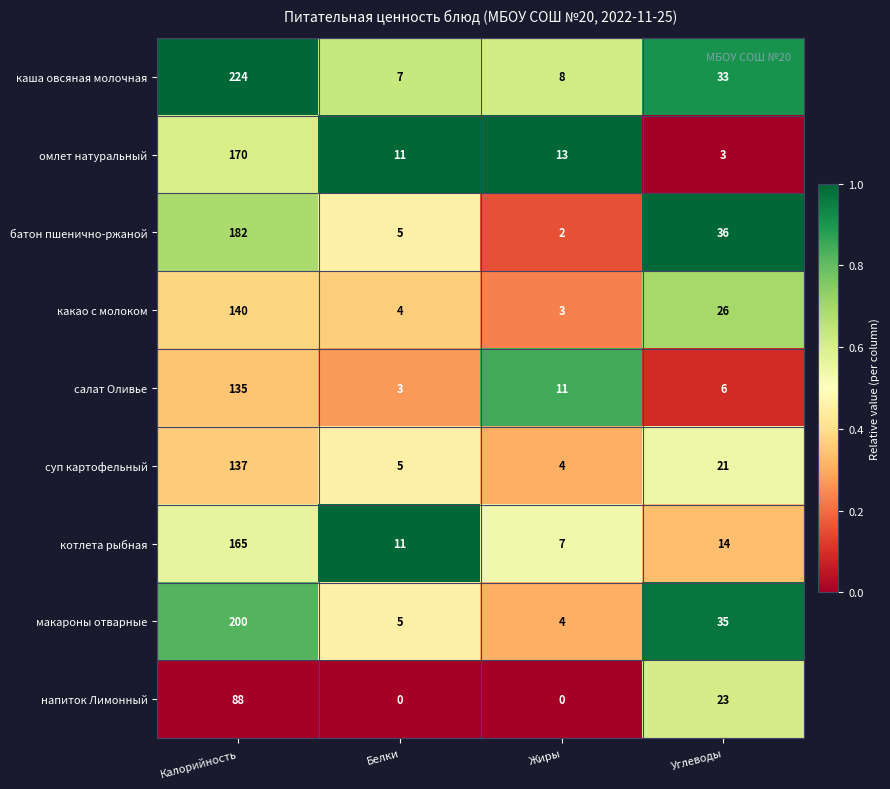

Where does the котлета рыбная series first go above 14?

Калорийность